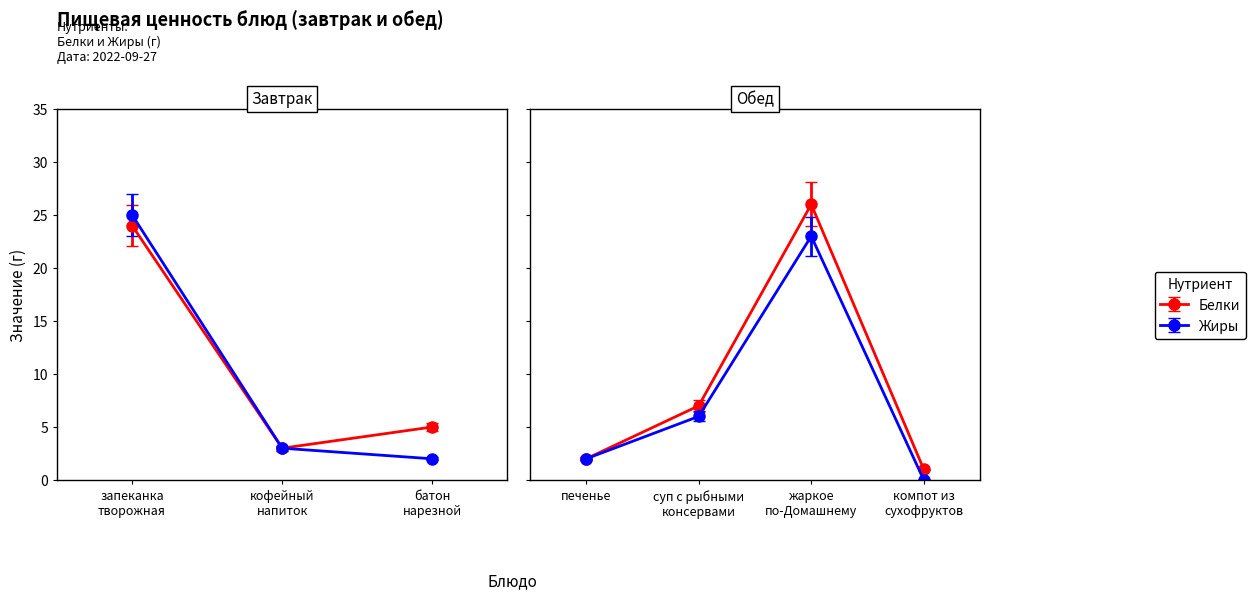

Reading left to right, extract all data points from this chart.

Белки: запеканка творожная со сг.молоком=24	кофейный напиток  с сахаром=3	батон нарезной=5	печенье=2	суп с рыбными консервами=7	жаркое по-Домашнему=26	компот из сухофруктов=1
Жиры: запеканка творожная со сг.молоком=25	кофейный напиток  с сахаром=3	батон нарезной=2	печенье=2	суп с рыбными консервами=6	жаркое по-Домашнему=23	компот из сухофруктов=0